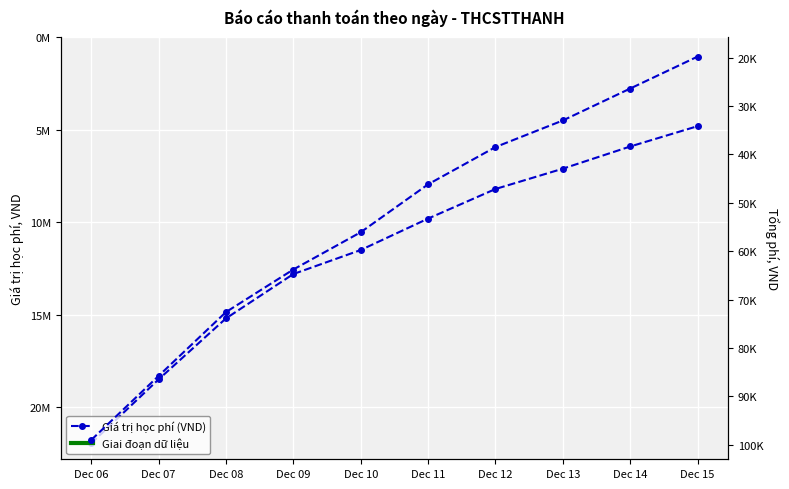

True or false: Tổng phí (VND) and Giá trị học phí (VND) cross at least once.

False